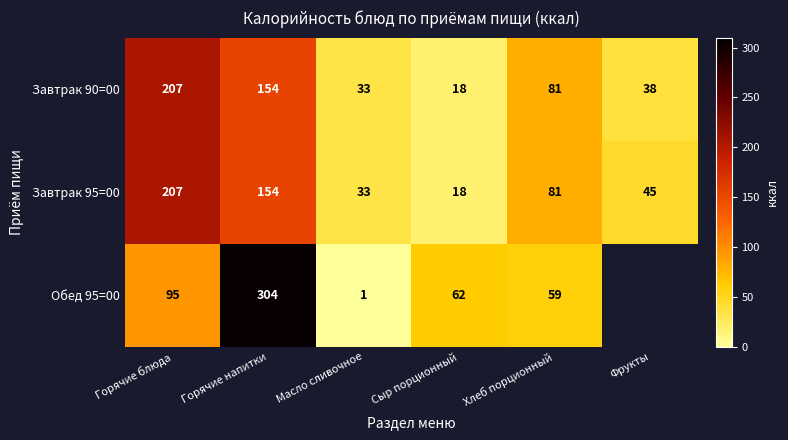

At which label does Завтрак 95=00 reach its minimum?

Сыр порционный